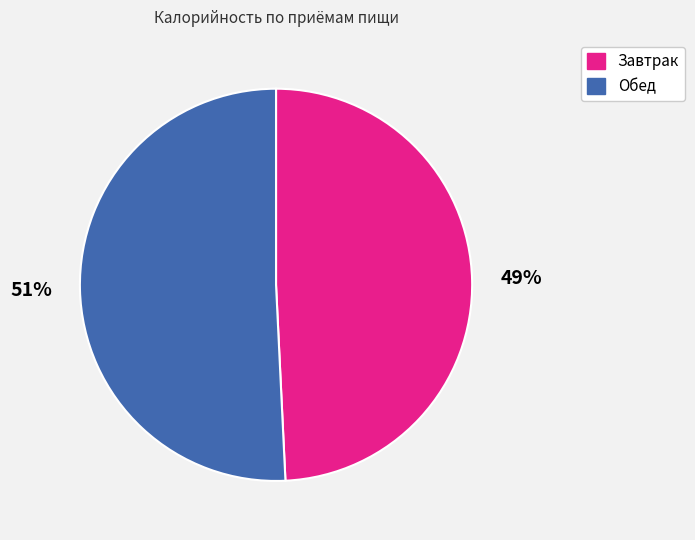

Is it true that Обед is 51% of the pie?

True